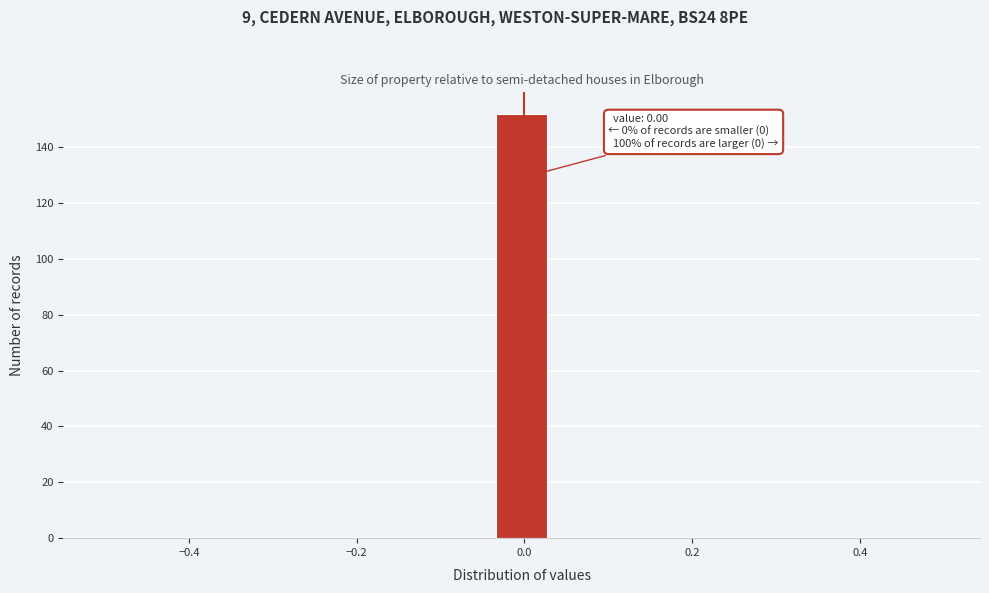

Read against the x-axis, roughly where is the centre of the tallest bar?

0.00